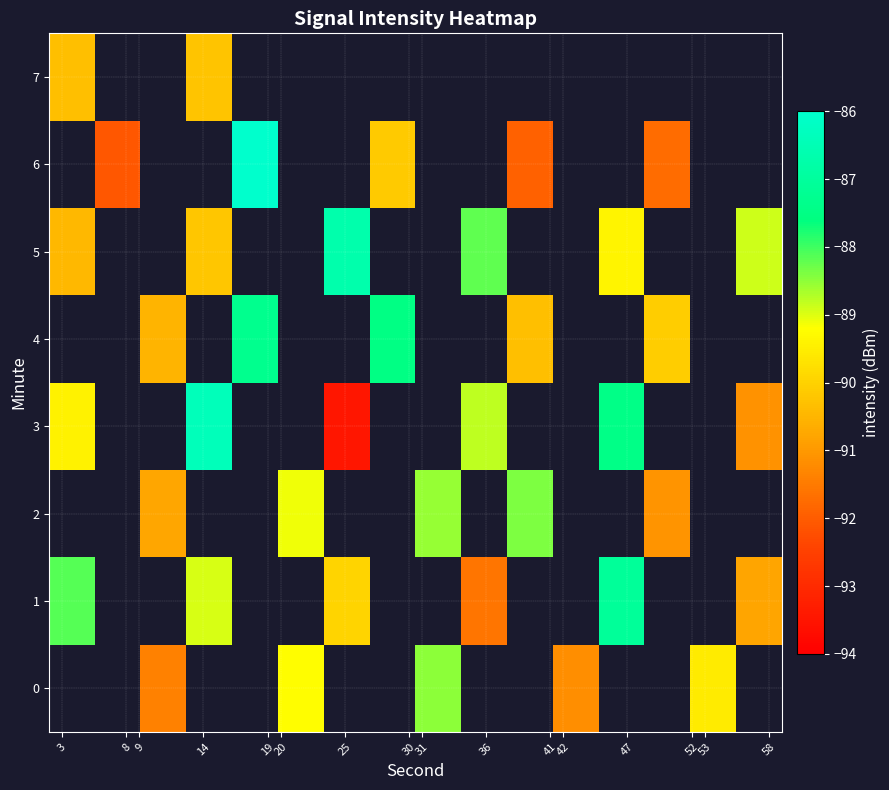

At which label is row_1 closest to -89?

14